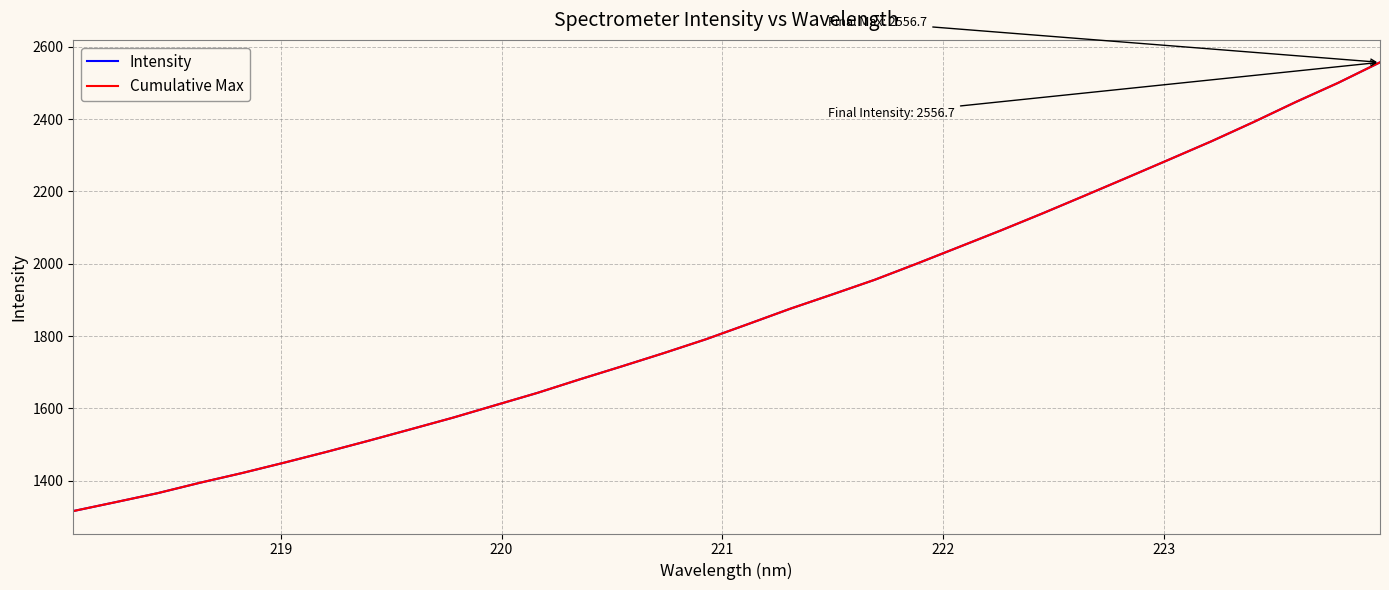

Does the chart have visible grid lines?

Yes